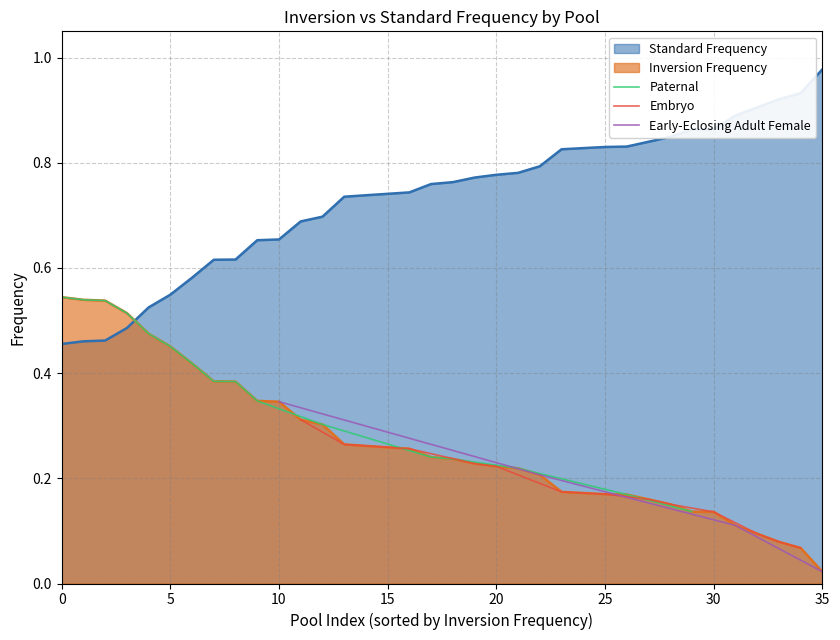

True or false: Standard Frequency and Inversion Frequency cross at least once.

True